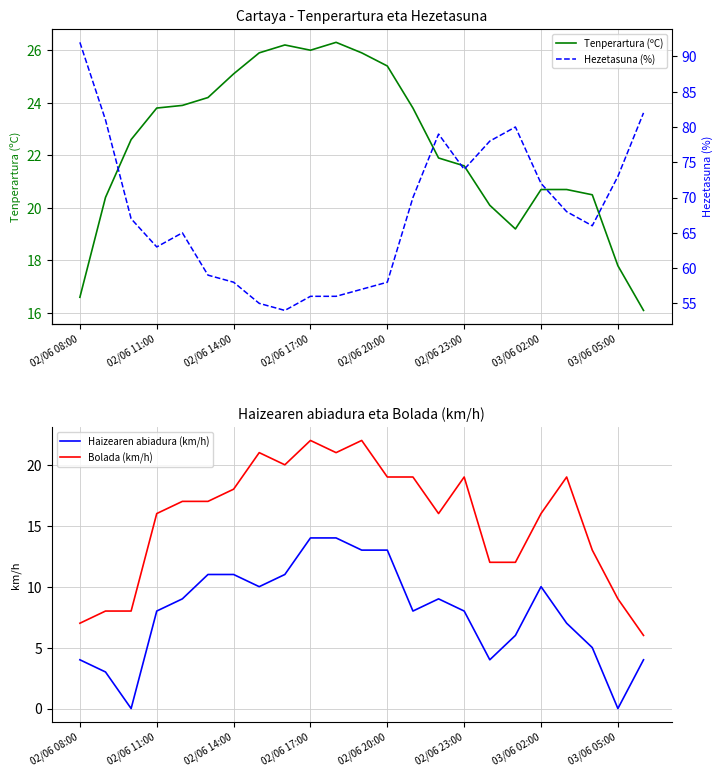

True or false: Bolada (km/h) and Haizearen abiadura (km/h) cross at least once.

False